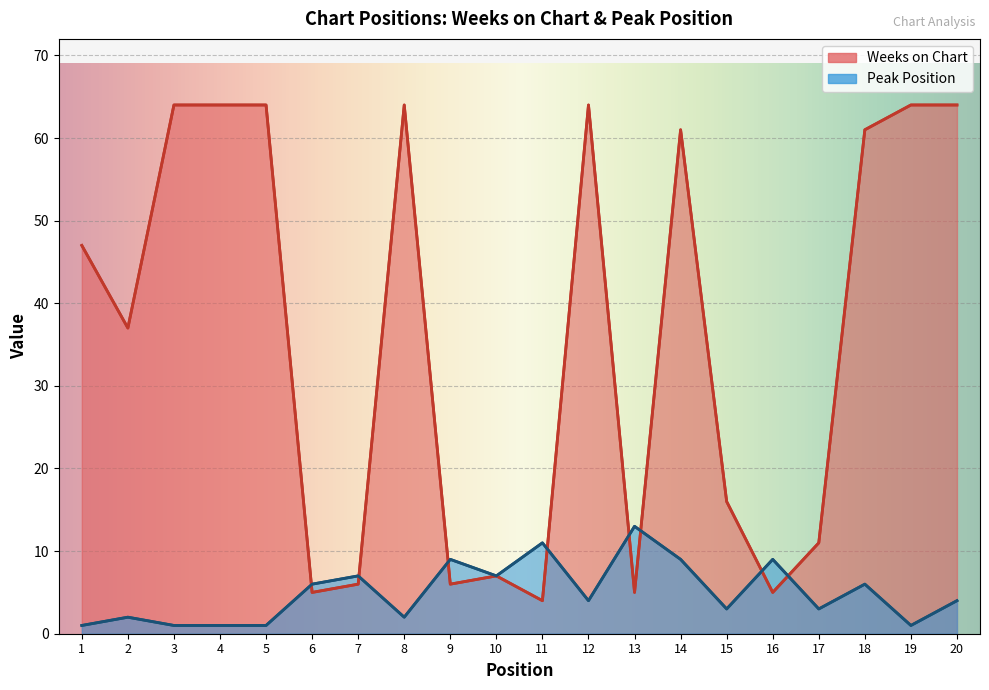

Rank the series at 12 from highest to lowest value.

Weeks on Chart, Peak Position